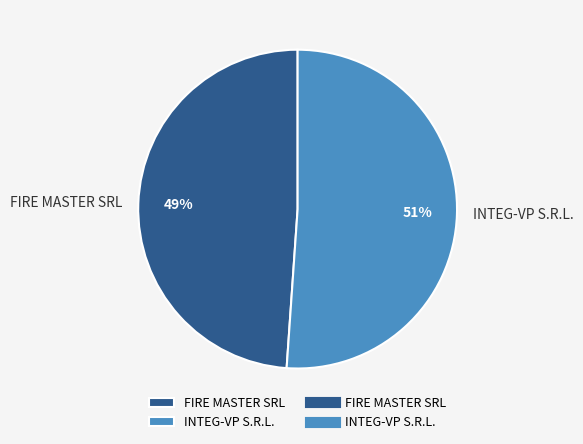

Rank the categories by value from highest to lowest.

INTEG-VP S.R.L., FIRE MASTER SRL